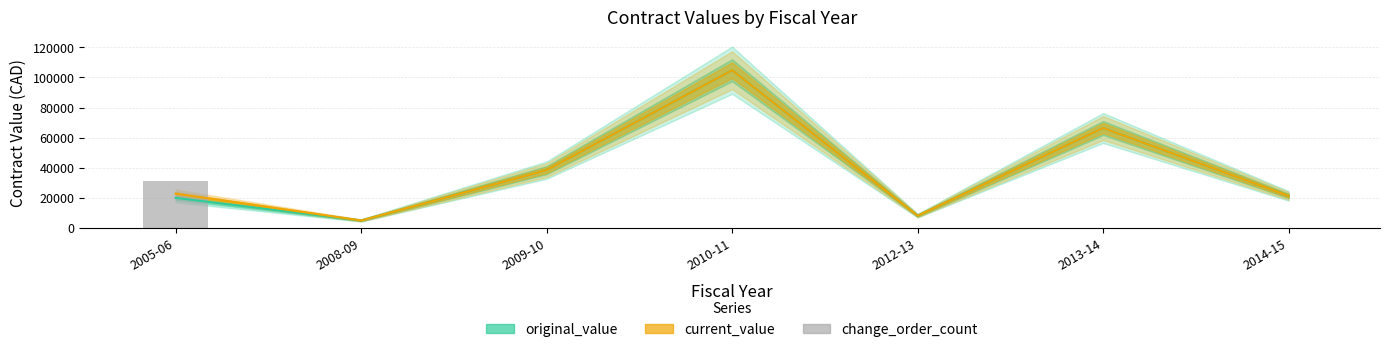

Which category has the lowest value across all series?

2008-09